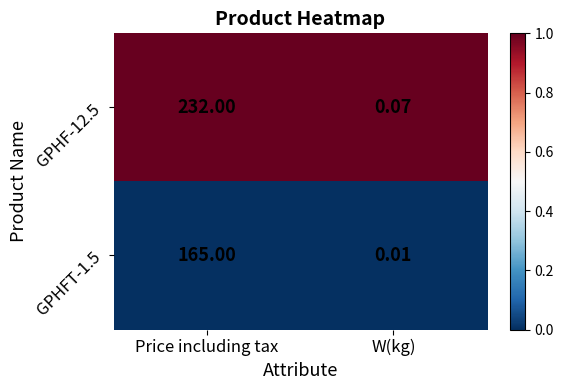

Which category has the highest value across all series?

Price including tax